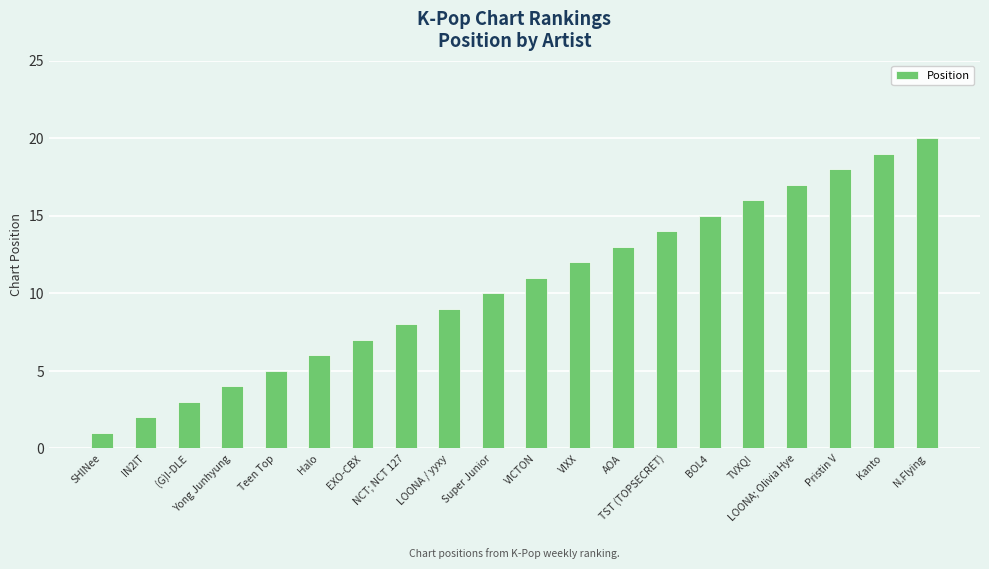

Between EXO-CBX and (G)I-DLE, which is larger?

EXO-CBX